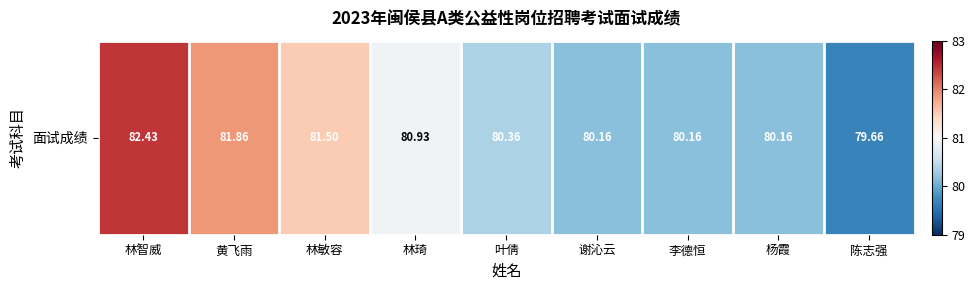

How many categories are shown in the chart?

9